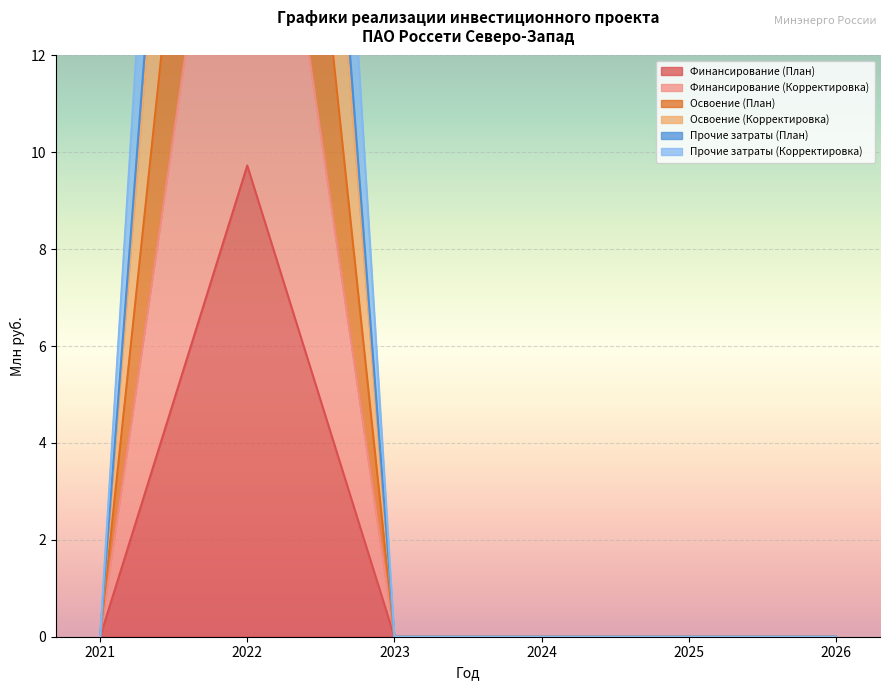

What are all the series names shown in the legend?

Финансирование (План), Финансирование (Корректировка), Освоение (План), Освоение (Корректировка), Прочие затраты (План), Прочие затраты (Корректировка)